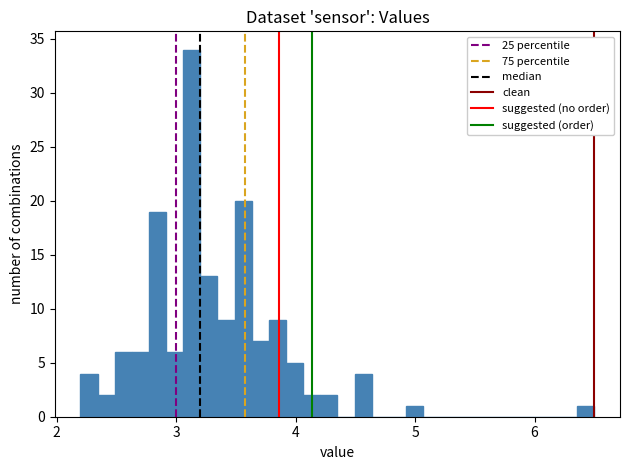

Read against the x-axis, roughly where is the centre of the tallest bar?

3.1